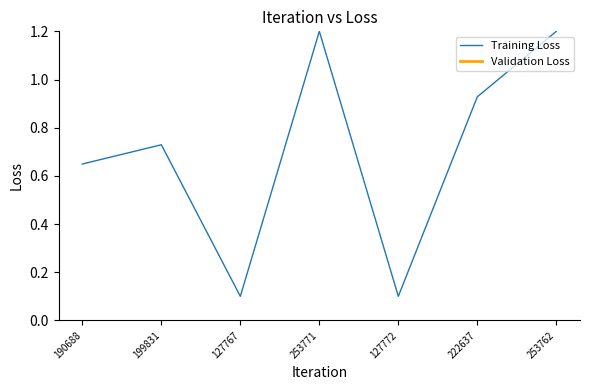

True or false: Validation Loss has more than 2 points higher than both neighbors.

False